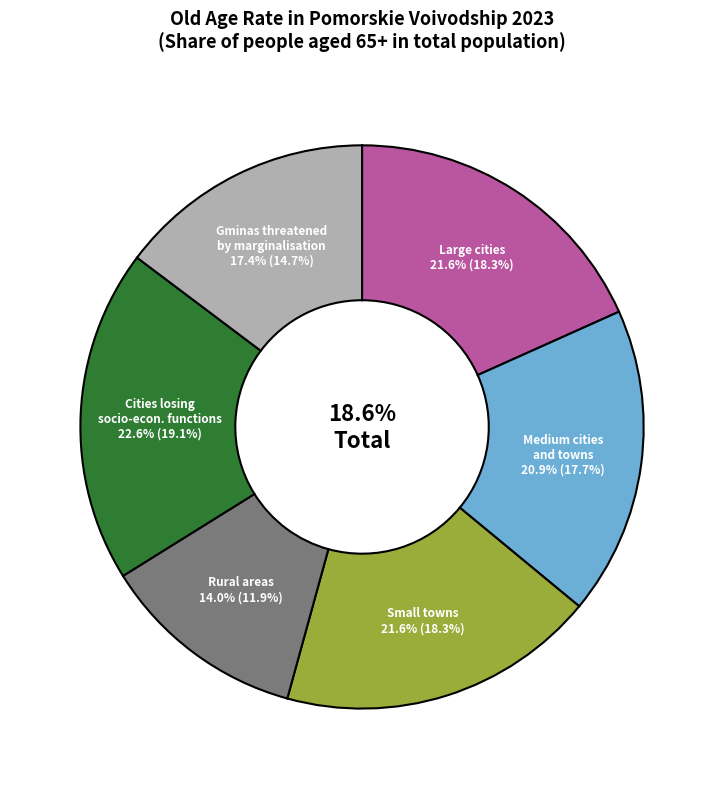

To the nearest percent, what is the difference between the Small towns and Gminas threatened by permanent marginalisation slice percentages?

4%